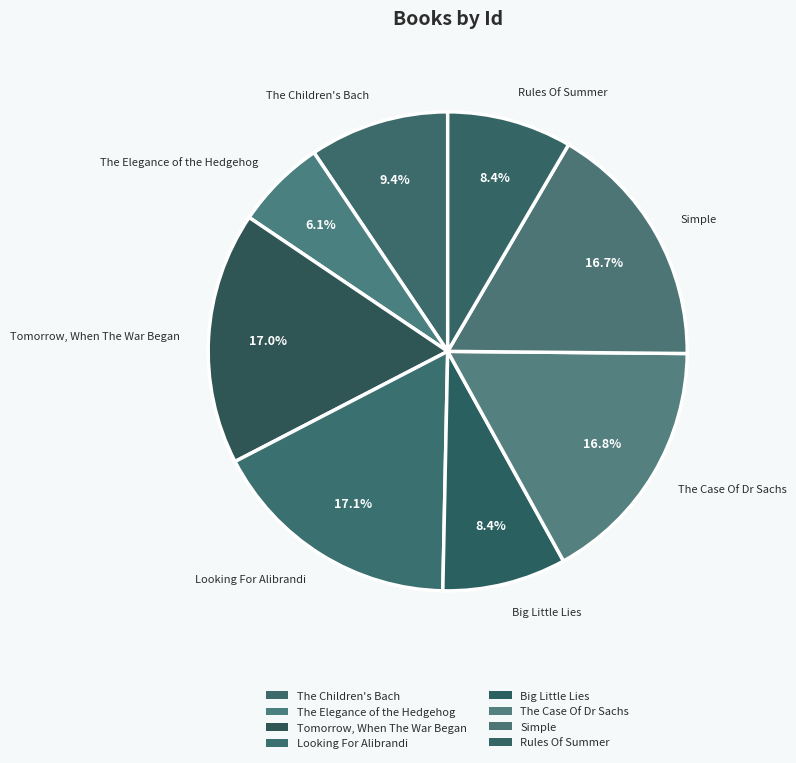

The The Elegance of the Hedgehog slice represents 6% of the pie. True or false?

True